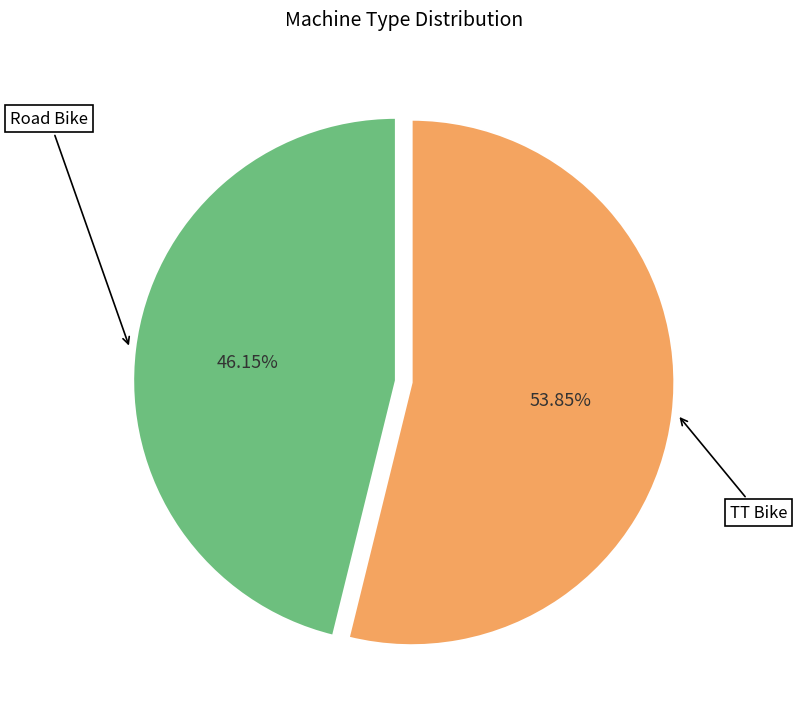

To the nearest percent, what is the average slice percentage?

50%